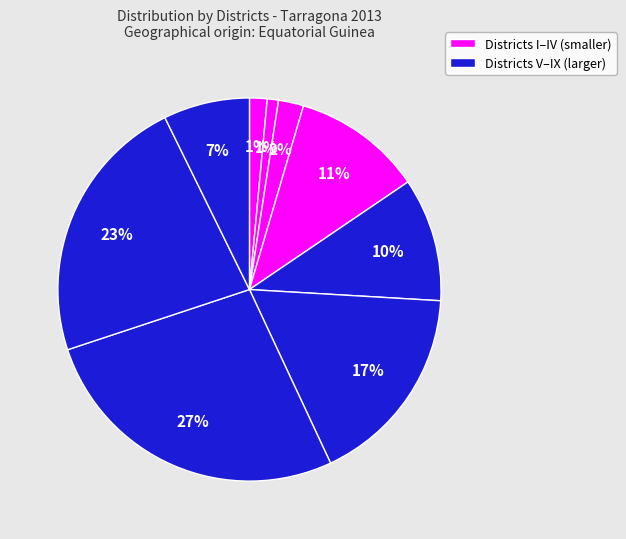

Rank the categories by value from highest to lowest.

District VII, District VIII, District VI, District IV, District V, District IX, District III, District I, District II